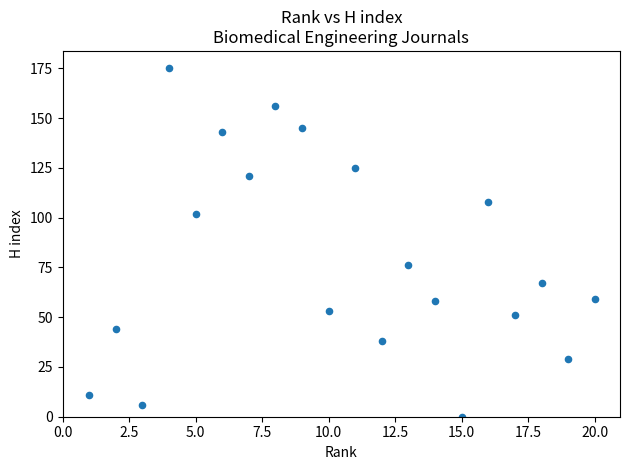

What Y value in the scatter plot is closest to 87?

76